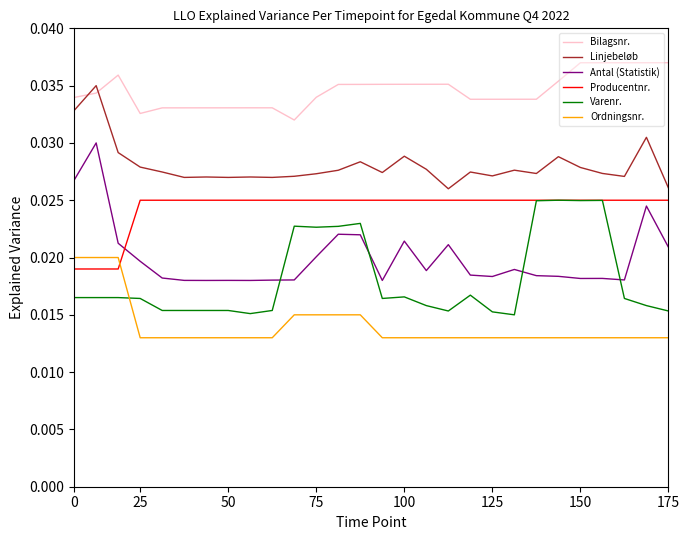

True or false: Linjebeløb and Producentnr. cross at least once.

False